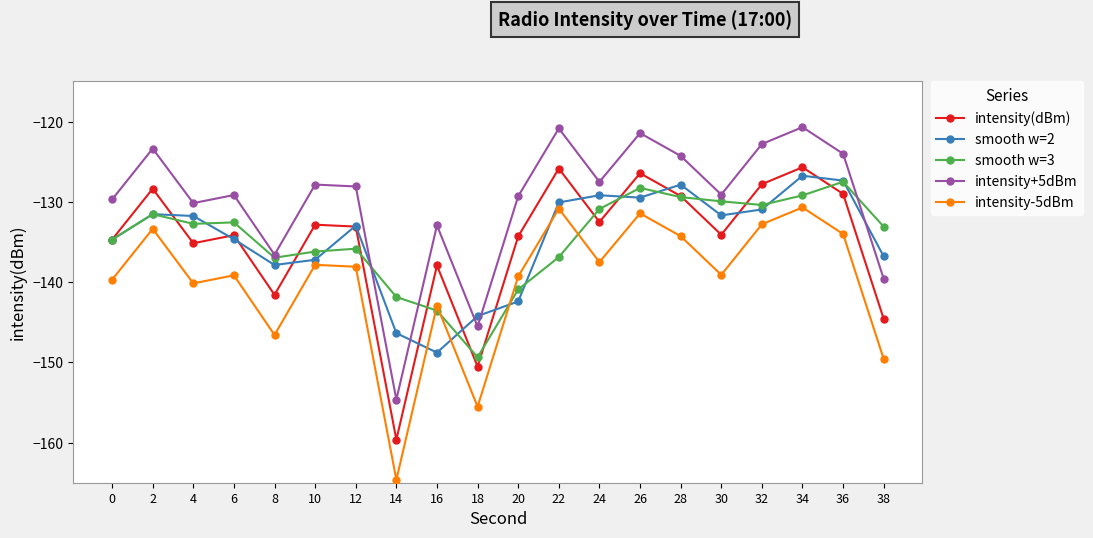

The value of smooth w=2 at 16 is -226.4. True or false?

False